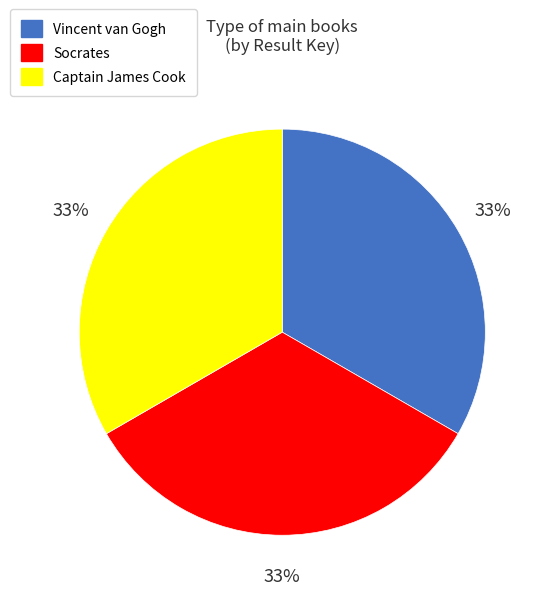

Is there a majority slice in this chart?

No